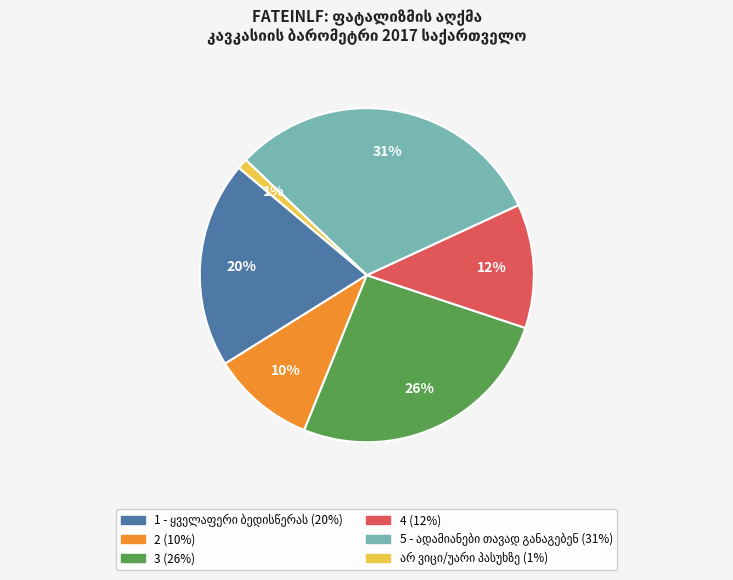

Which has a higher value, 4 or 3?

3